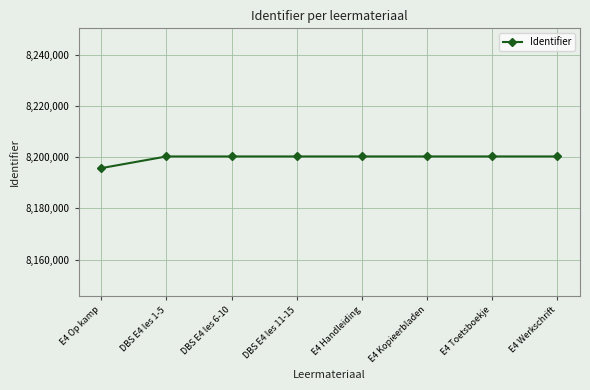

Is this an area chart (filled region under the line)?

No